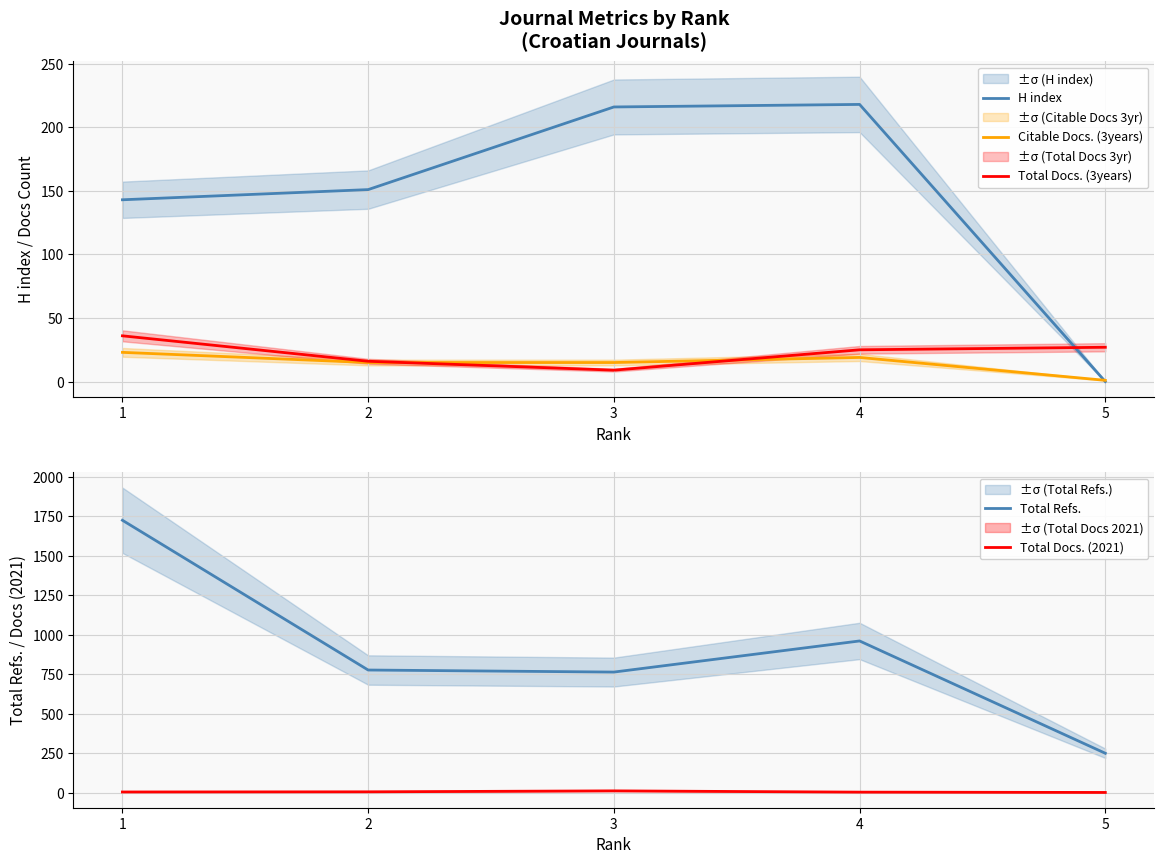

What is the total value across all series at 5?

278